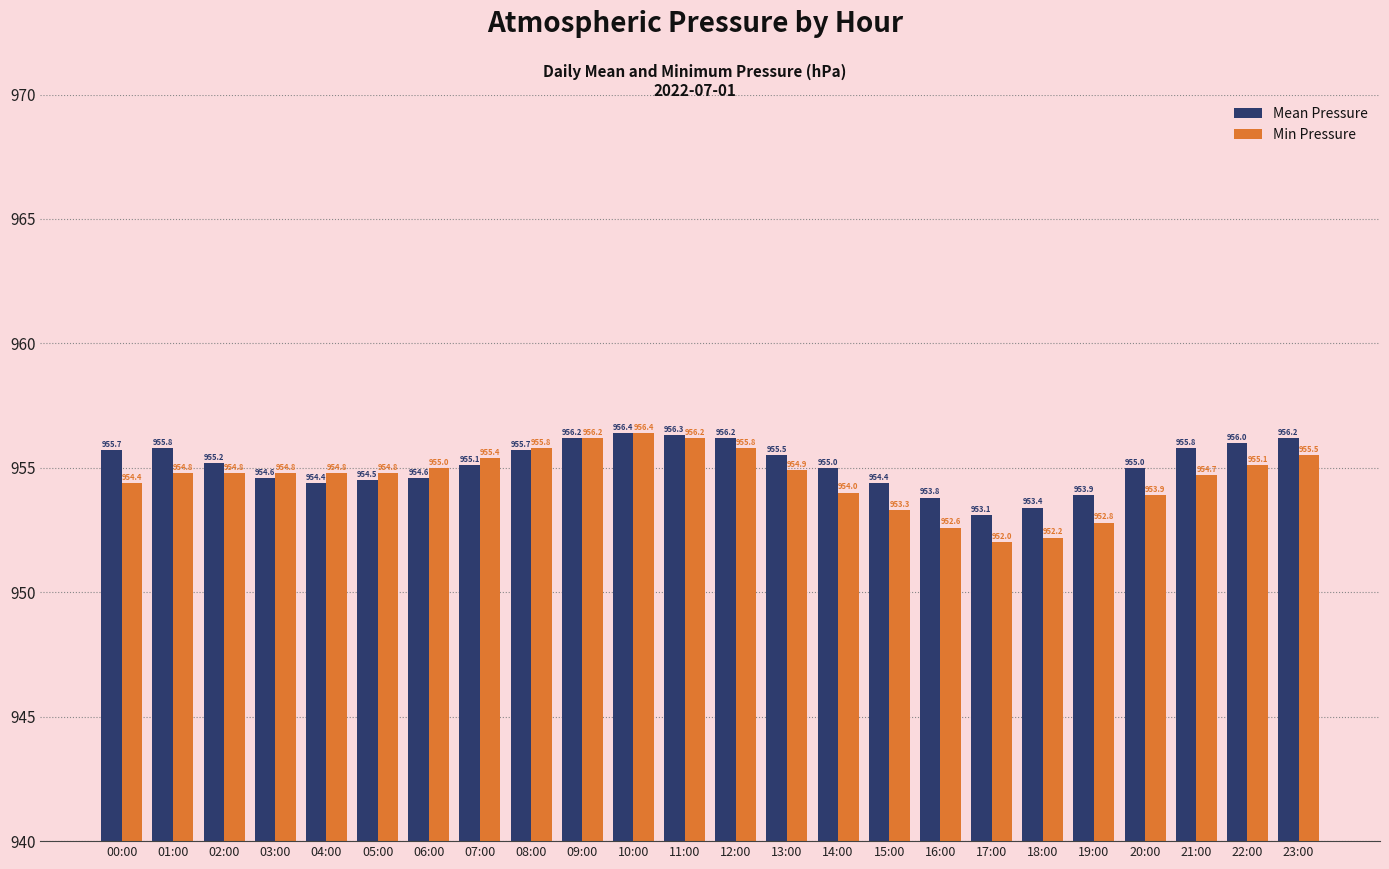

What position from the left is 20:00?

21